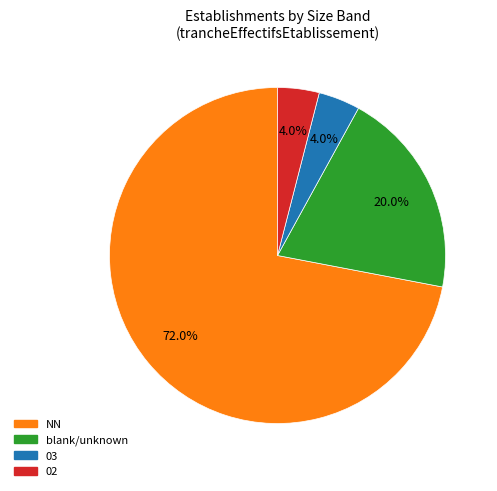

Is there any slice that represents more than half of the pie?

Yes